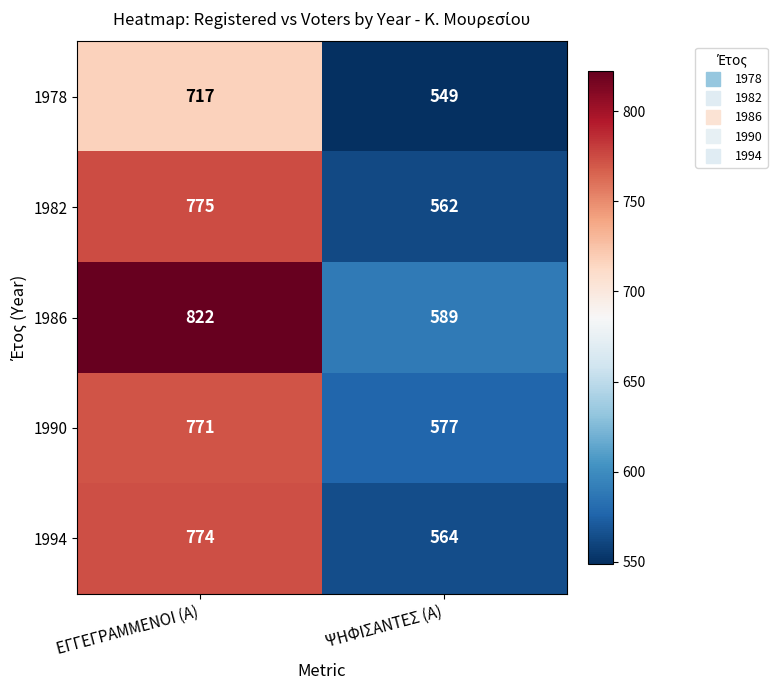

What is the approximate value of 1994 at ΨΗΦΙΣΑΝΤΕΣ (Α), to the nearest 50?

550